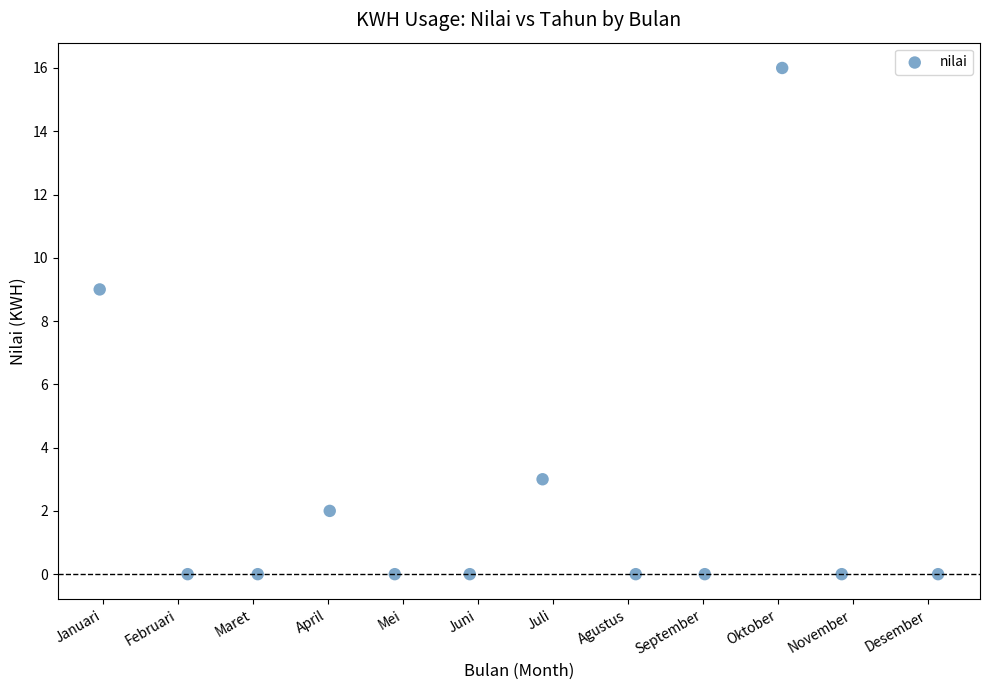

What Y value in the scatter plot is closest to 8?

9